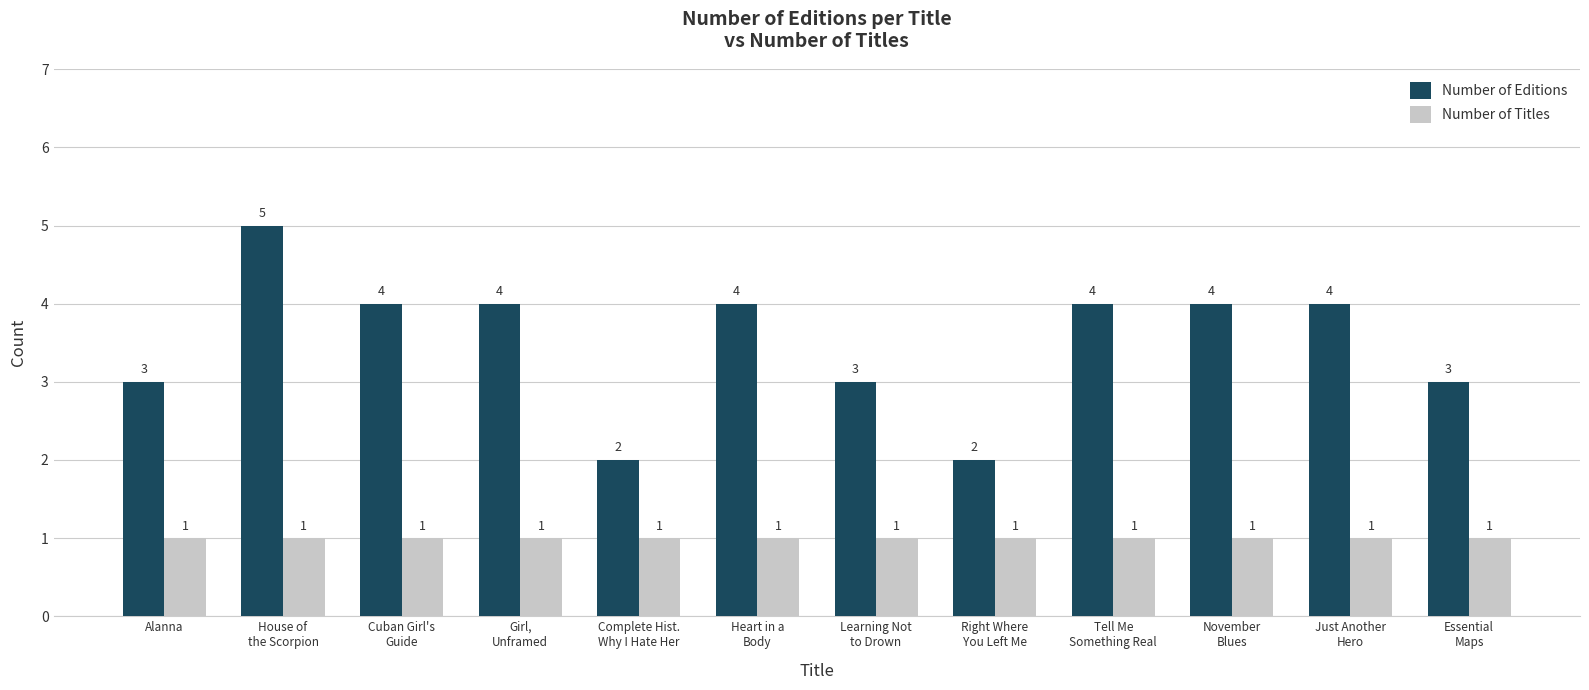

What are all the series names shown in the legend?

Number of Editions, Number of Titles